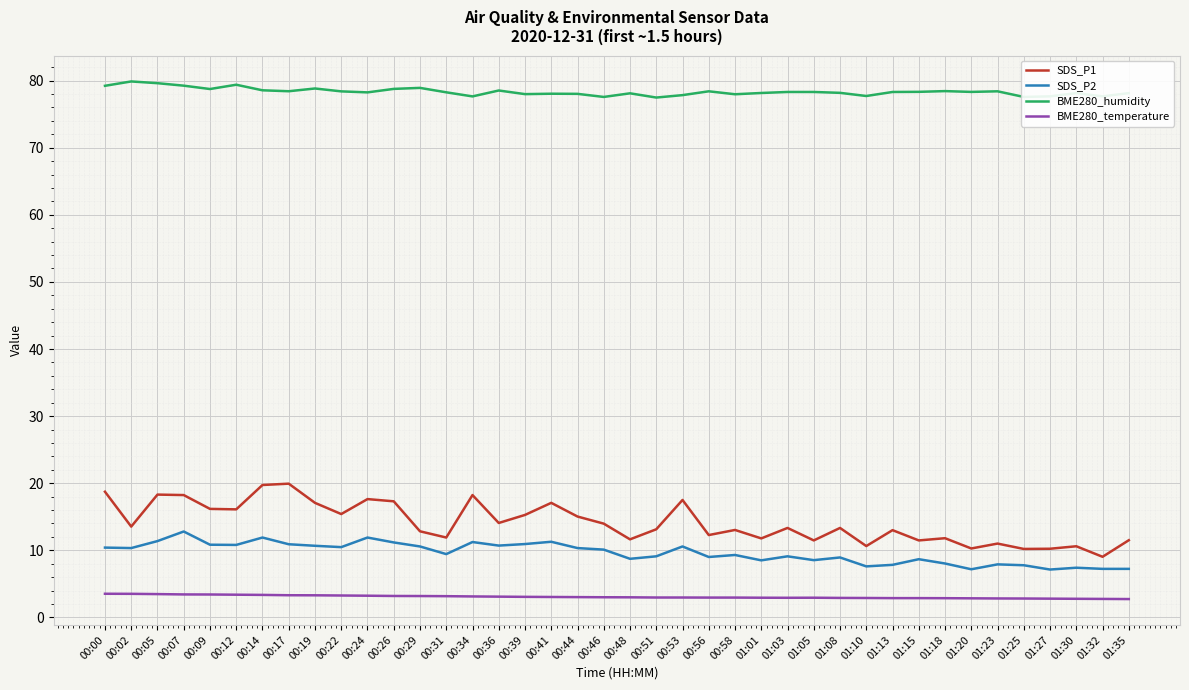

Rank the series at 00:02 from highest to lowest value.

BME280_humidity, SDS_P1, SDS_P2, BME280_temperature